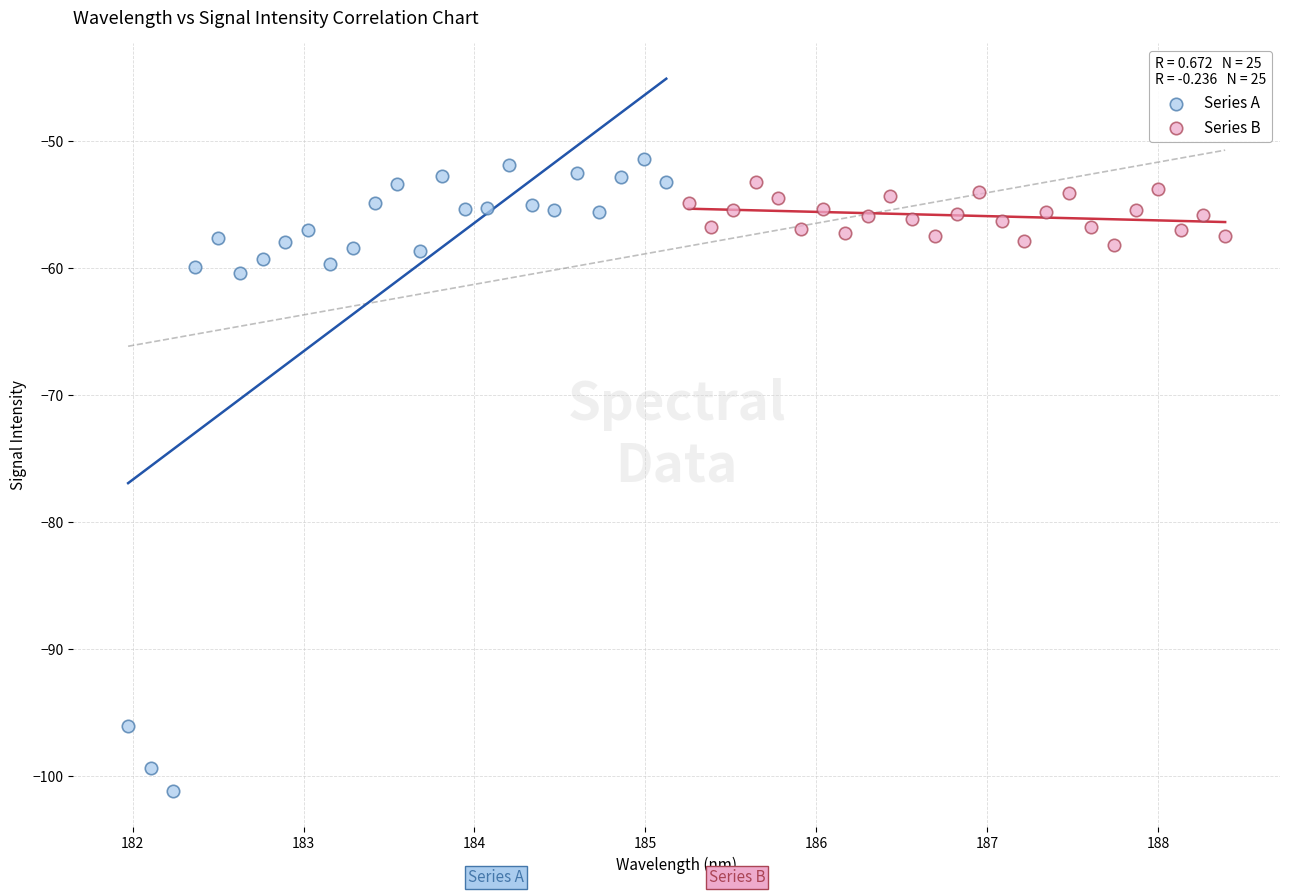

Which series has the widest spread of Y values?

Series A